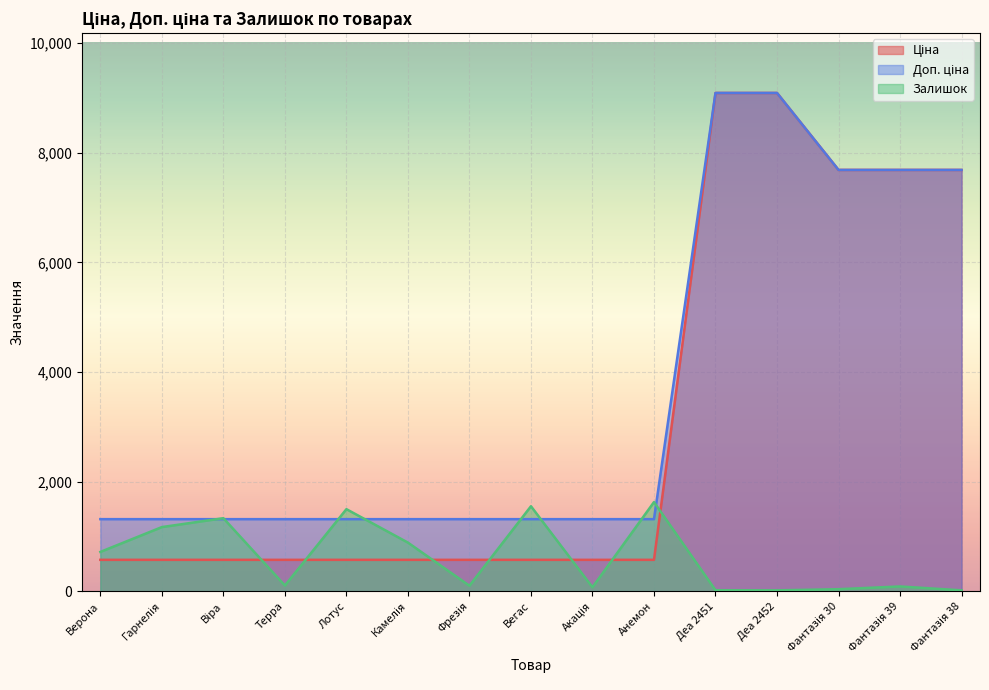

In Залишок, how many points are higher than both neighbors (excluding endpoints)?

5